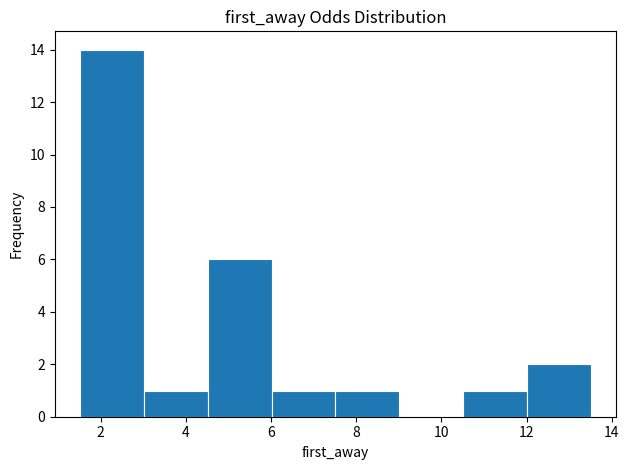

What is the height of the bar covering 1.6 to 3.0 on the x-axis? Neither the bar edges nor the heights are printed on the chart, so give them approximately, as read against the axes.

14